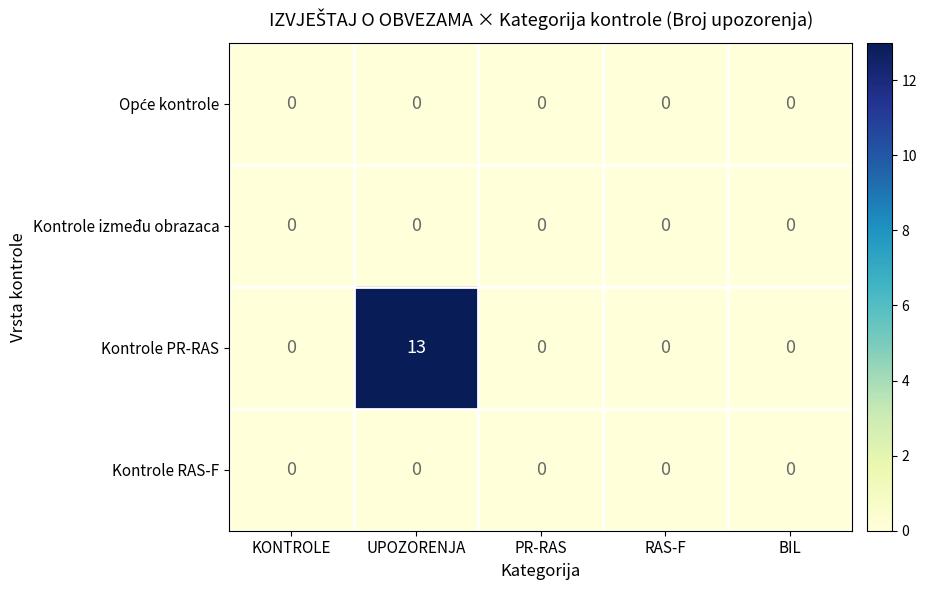

At how many categories does at least one series exceed 10?

1